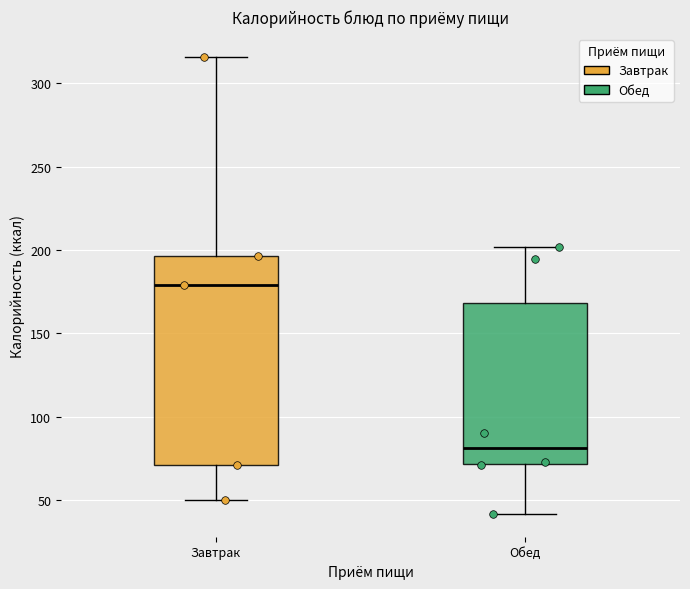

Reading left to right, read every box against the y-axis: the position of its median line, the range the box covers, and the ends of its whiskers. The values are not printed on the chart, so give them approximately, as read against the axis.

Завтрак: median 180, box 70 to 195, whiskers 50 to 315
Обед: median 80, box 70 to 170, whiskers 40 to 200